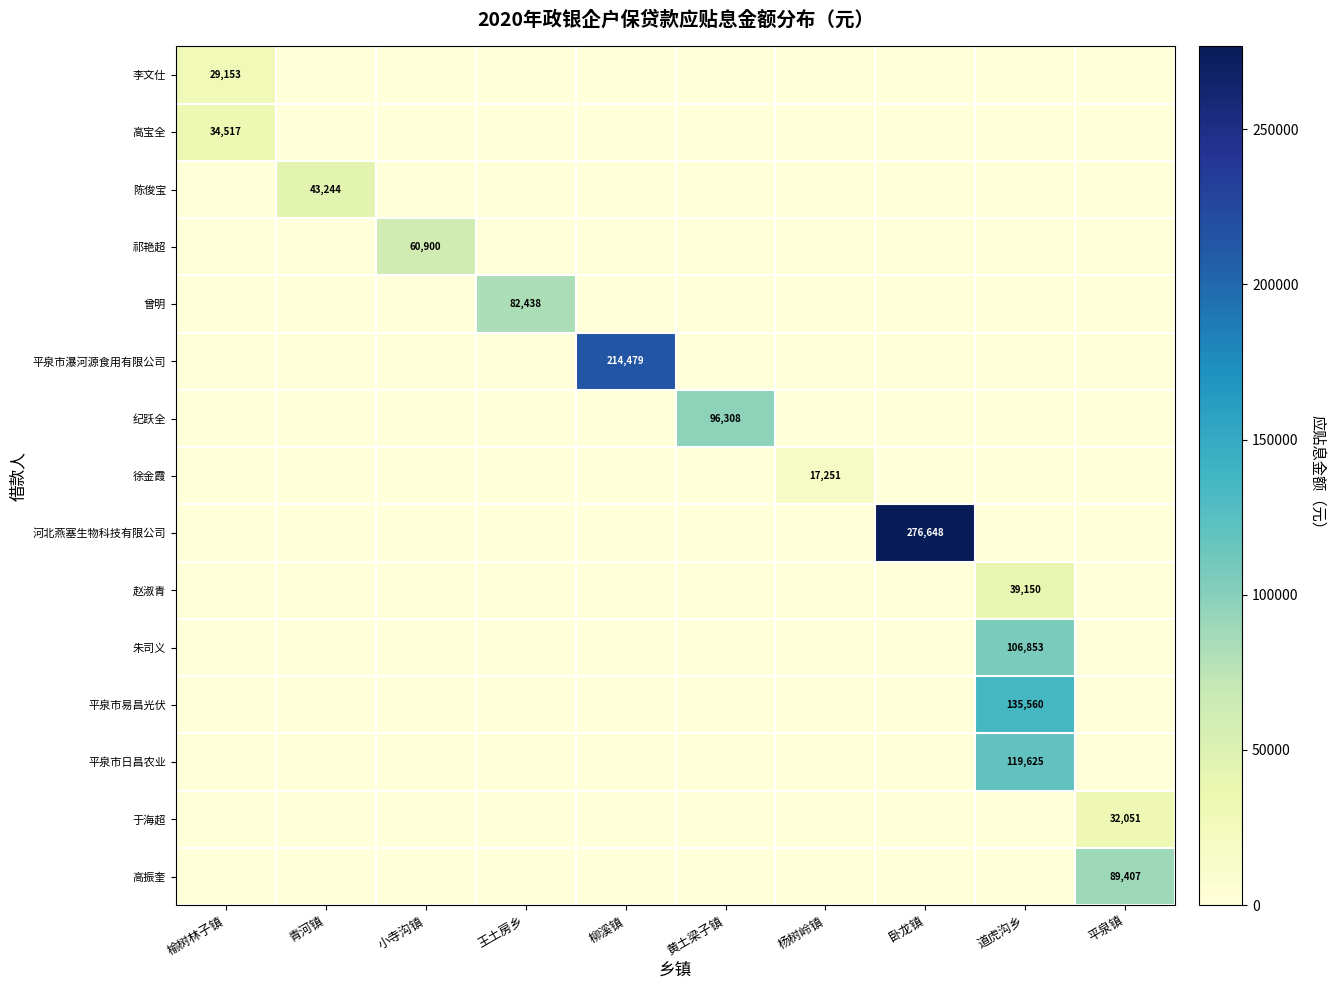

Is it true that 平泉市瀑河源食用有限公司 equals 337908 at 柳溪镇?

False